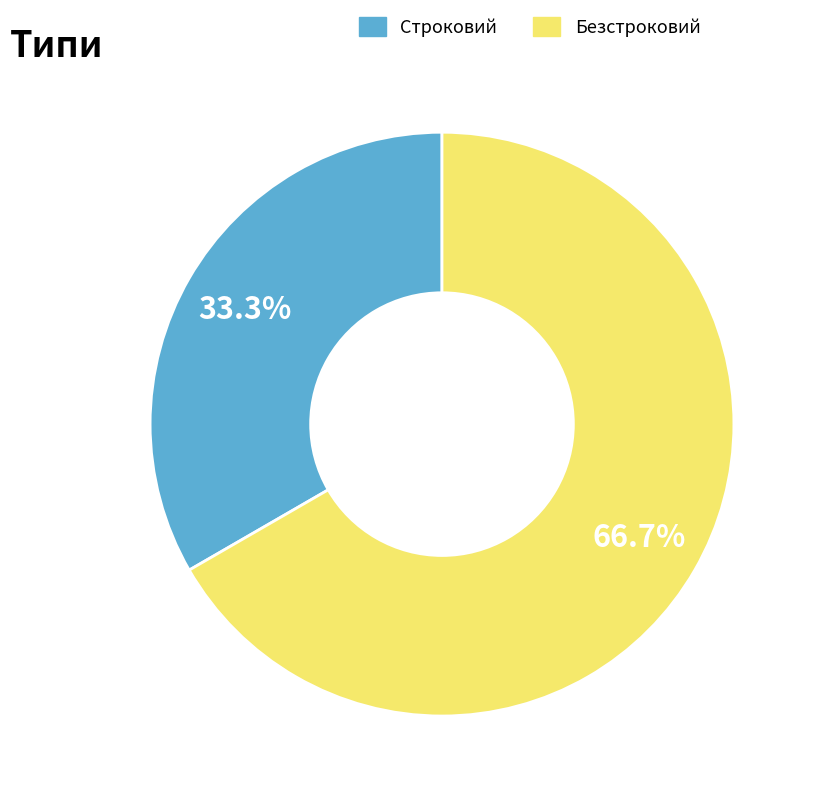

To the nearest percent, what is the average slice percentage?

50%